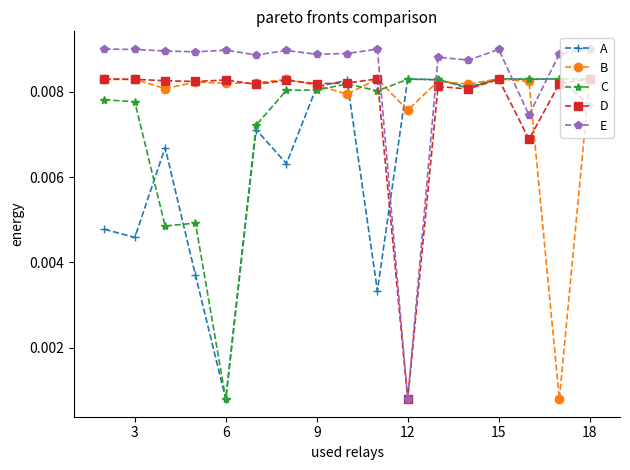

How many A values are between 0 and 1?

17